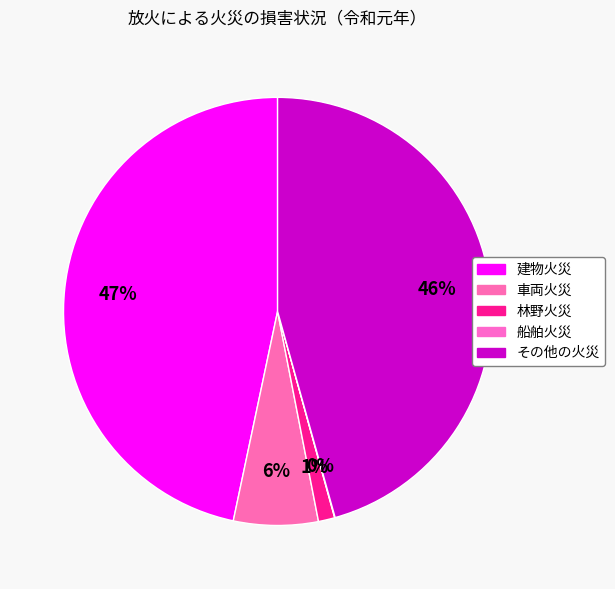

What is the largest slice in the pie chart?

建物火災